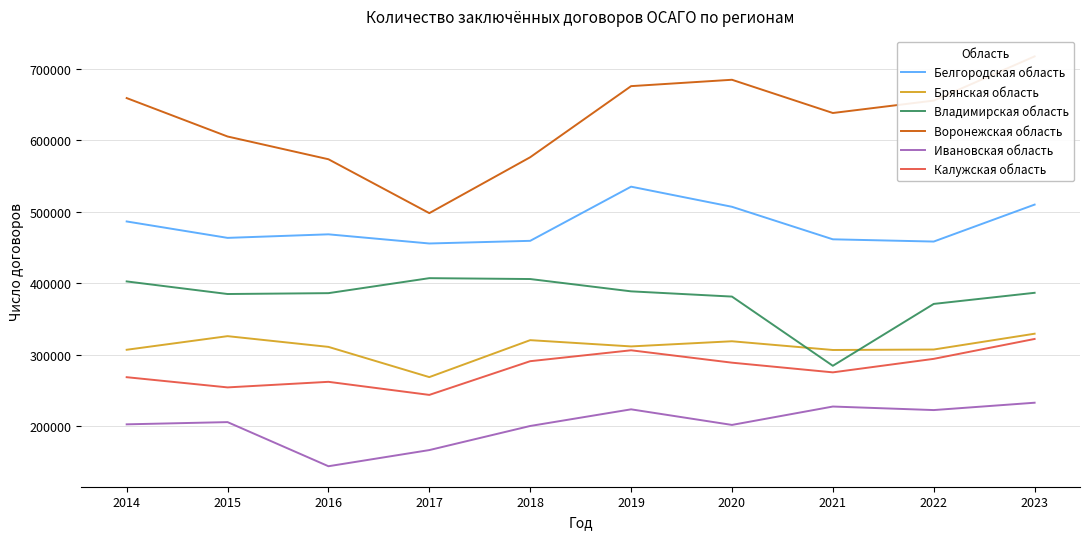

Where is Воронежская область nearest to the value 607861?

2015